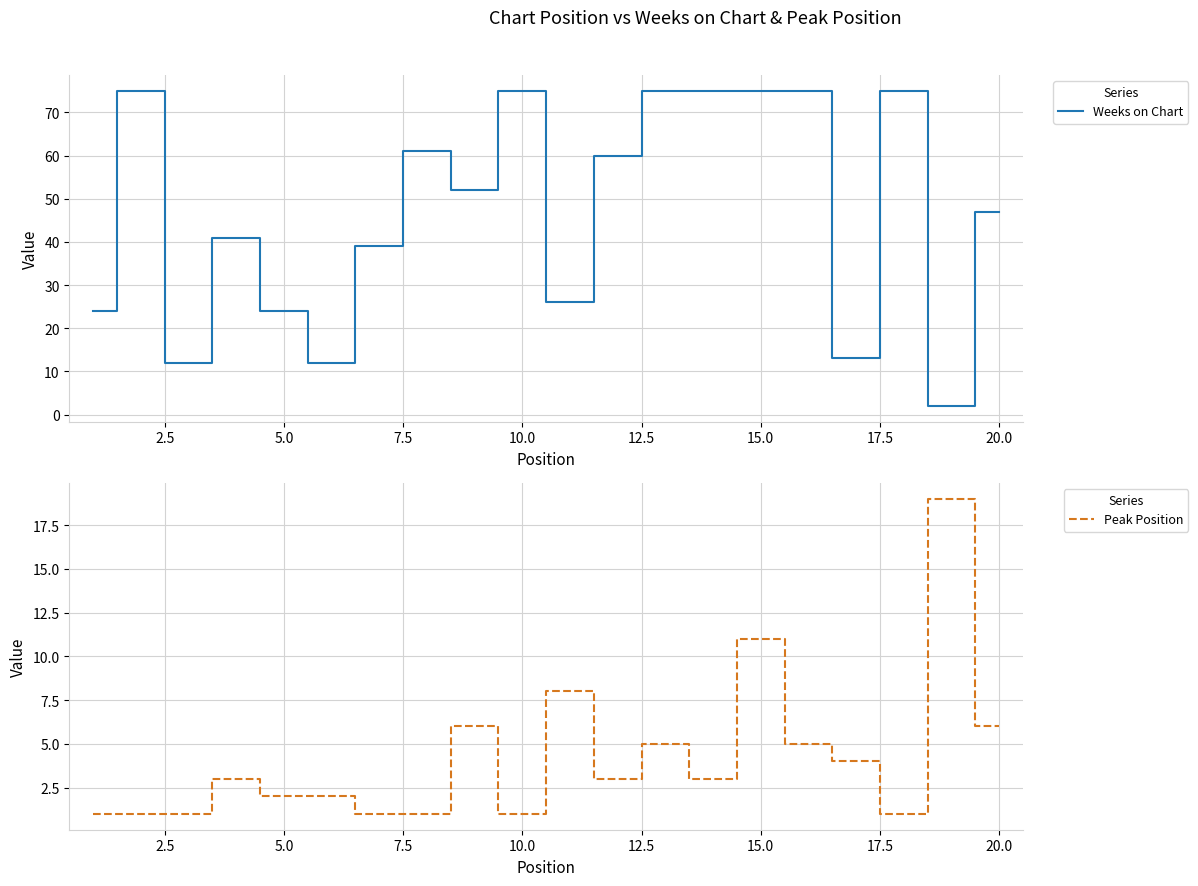

The Peak Position series shows 1 at 5.0. True or false?

False